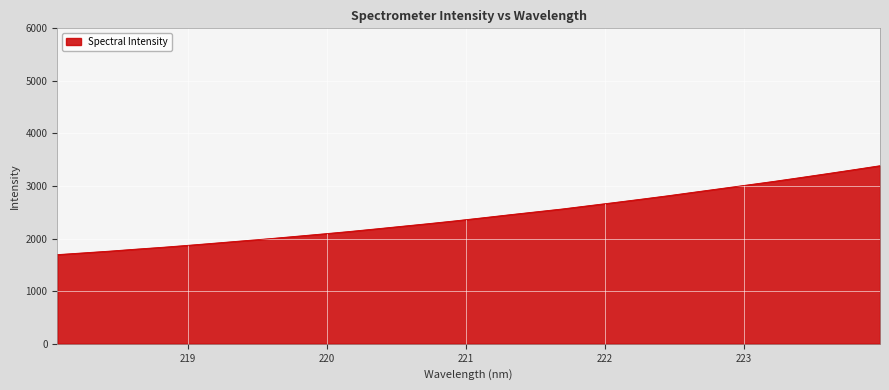

How many lines are shown in the chart?

1